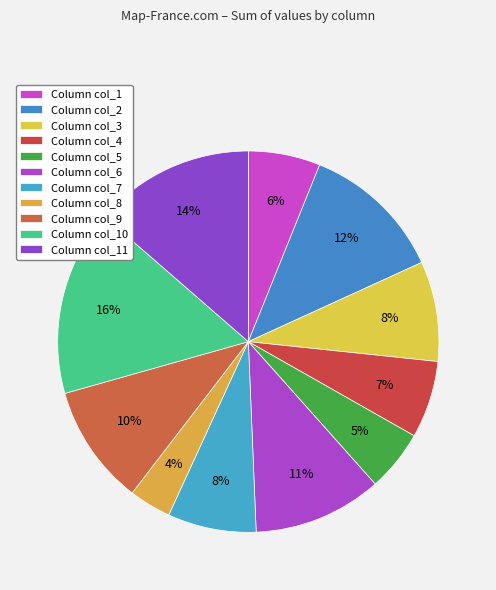

Count the number of slices in the pie.

11